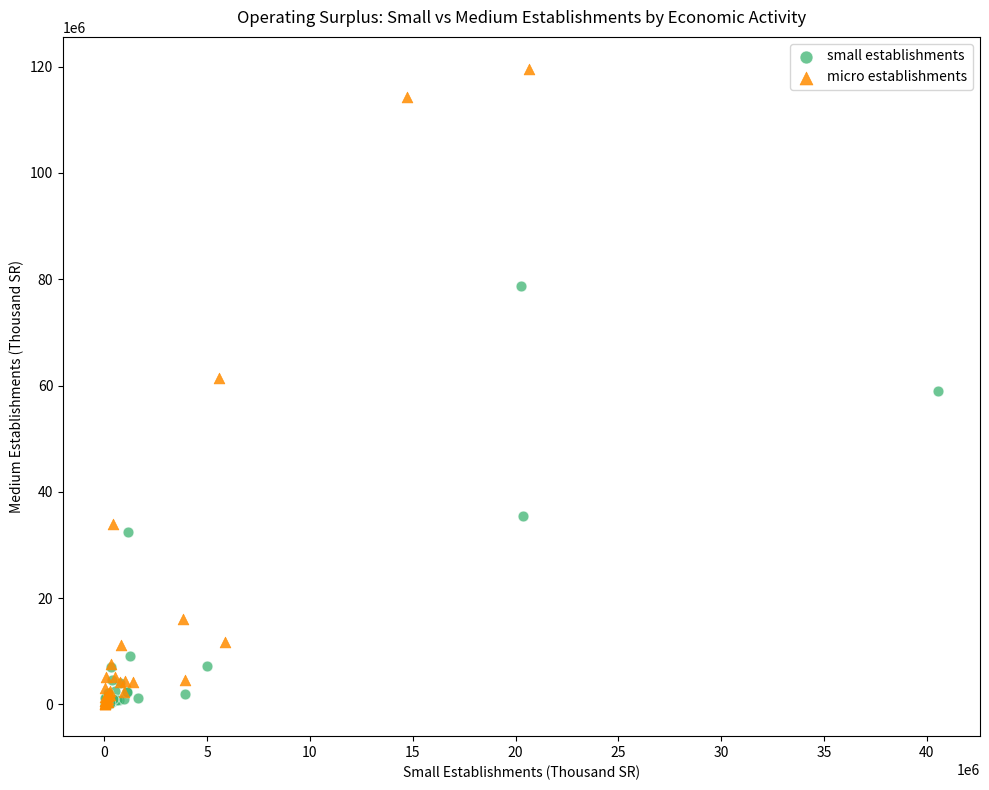

Which series has the largest Y range (max minus min)?

micro establishments